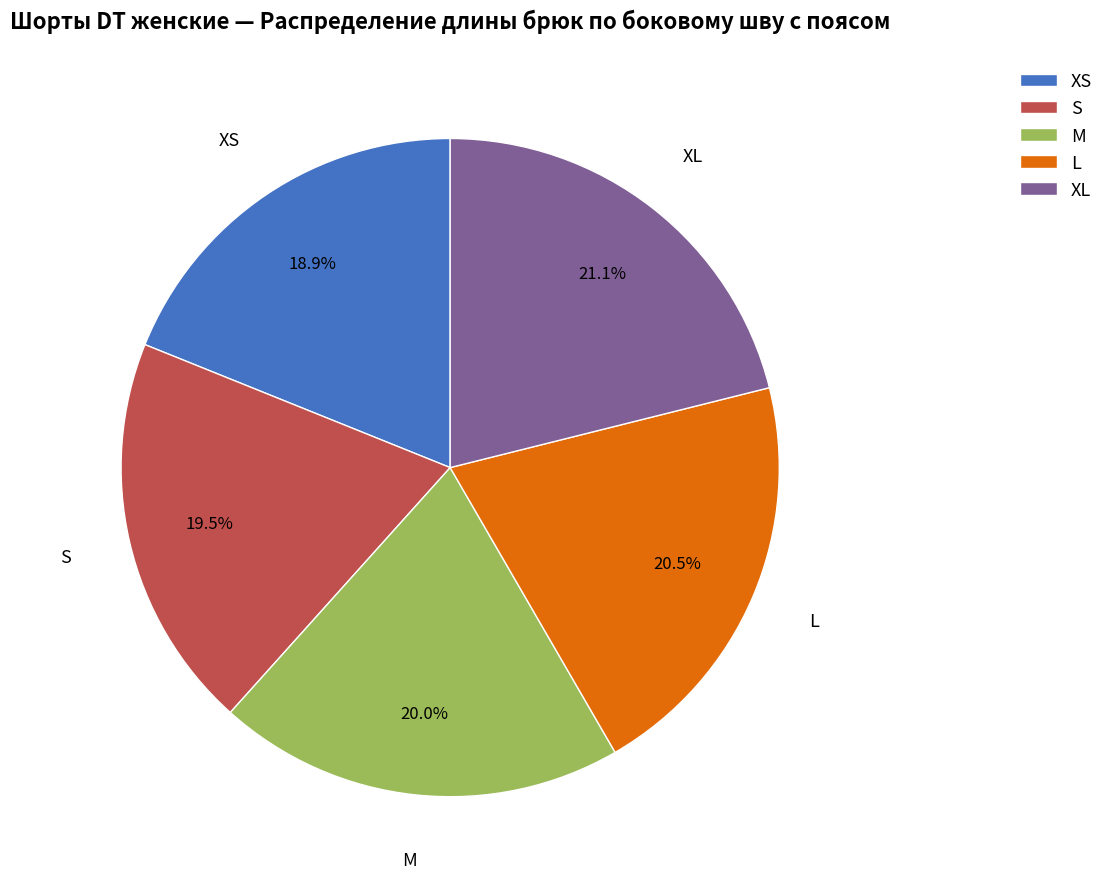

To the nearest percent, what is the combined percentage of M and XL?

41%